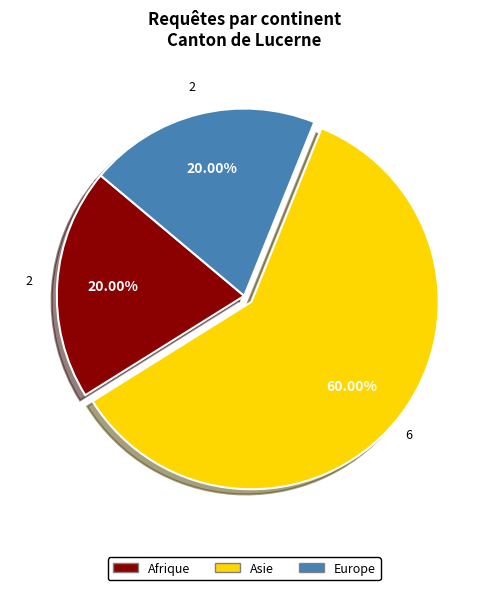

The Asie slice represents 66% of the pie. True or false?

False